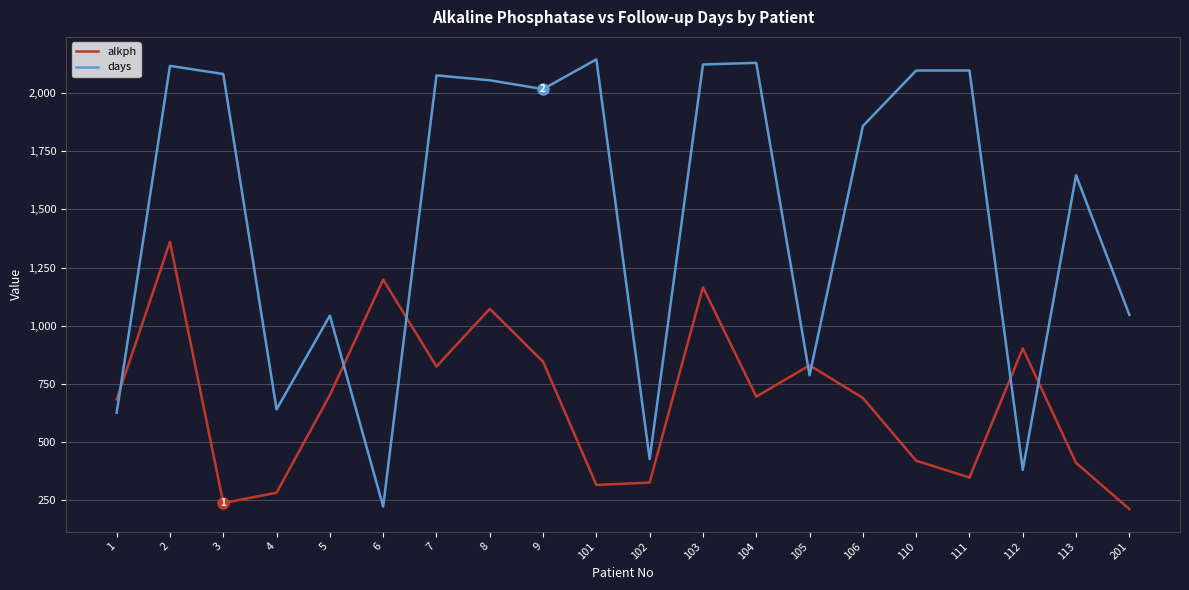

What is the sum of the alkph values at 1 and 8?

1754.5